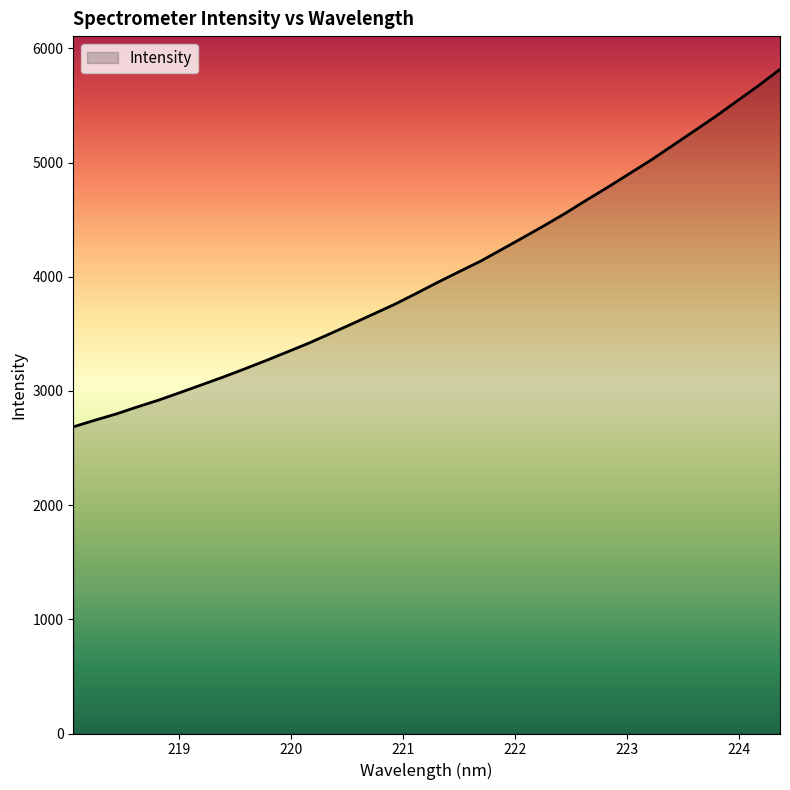

What is the greatest value displayed?

5817.1